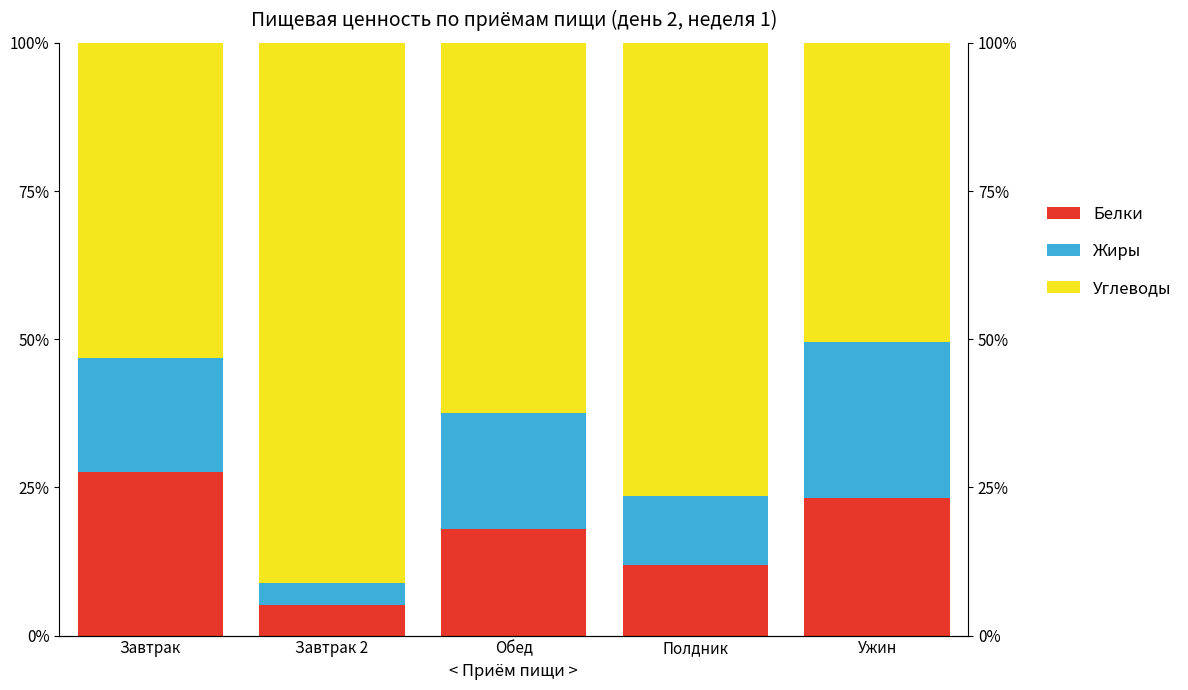

At which category does the chart reach its peak across all series?

Завтрак 2